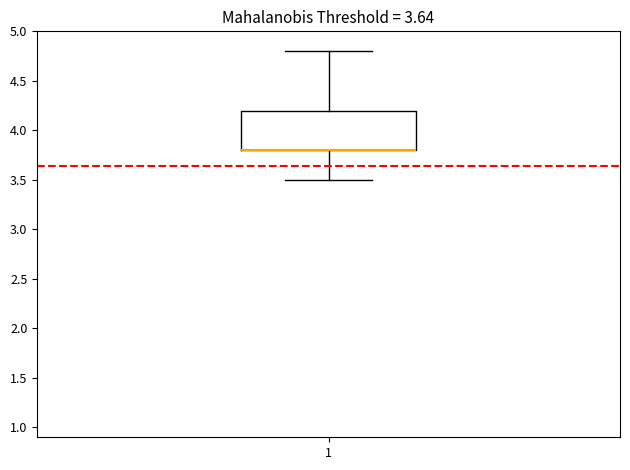

Transcribe this box plot: give where the median line is, the range the box spans, and where the two whiskers end, as read against the y-axis. The values are not printed on the chart, so give them approximately, as read against the axis.

median 3.8 (drawn on the box's lower edge), box 3.8 to 4.2, whiskers 3.5 to 4.8